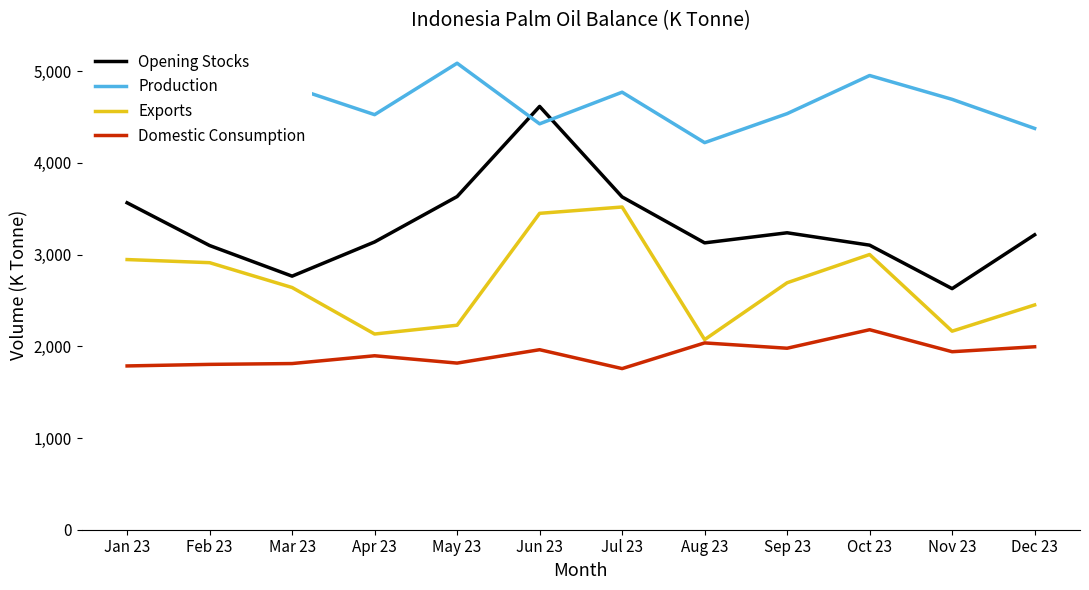

List the series in order of their peak value, highest first.

Production, Opening Stocks, Exports, Domestic Consumption